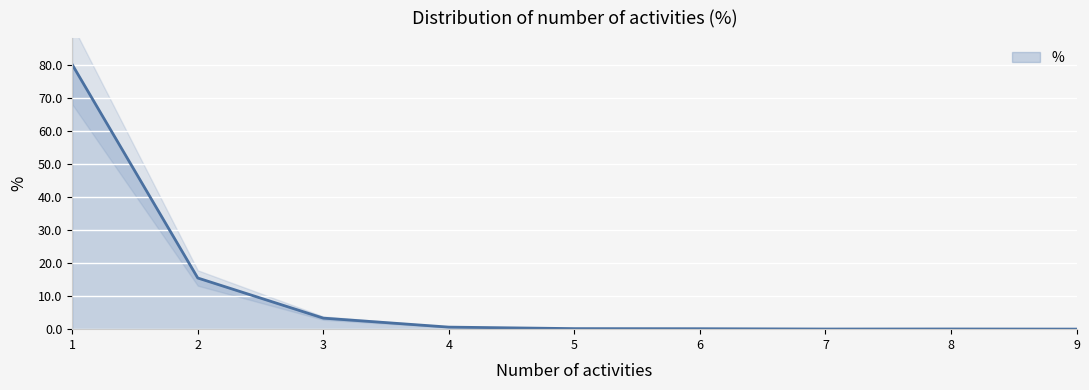

True or false: the data shows 39.0 at 1.

False